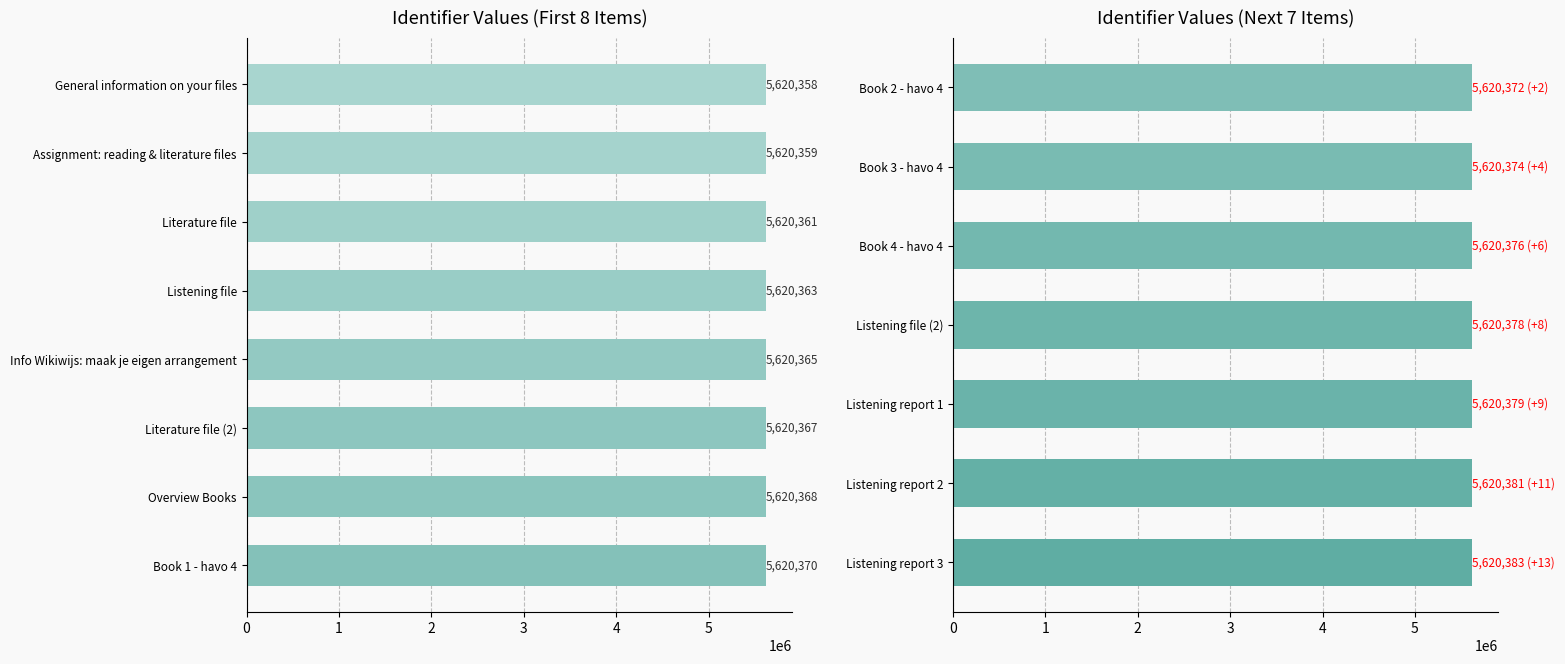

Read the value at Listening report 1, to the nearest 5.

5620380